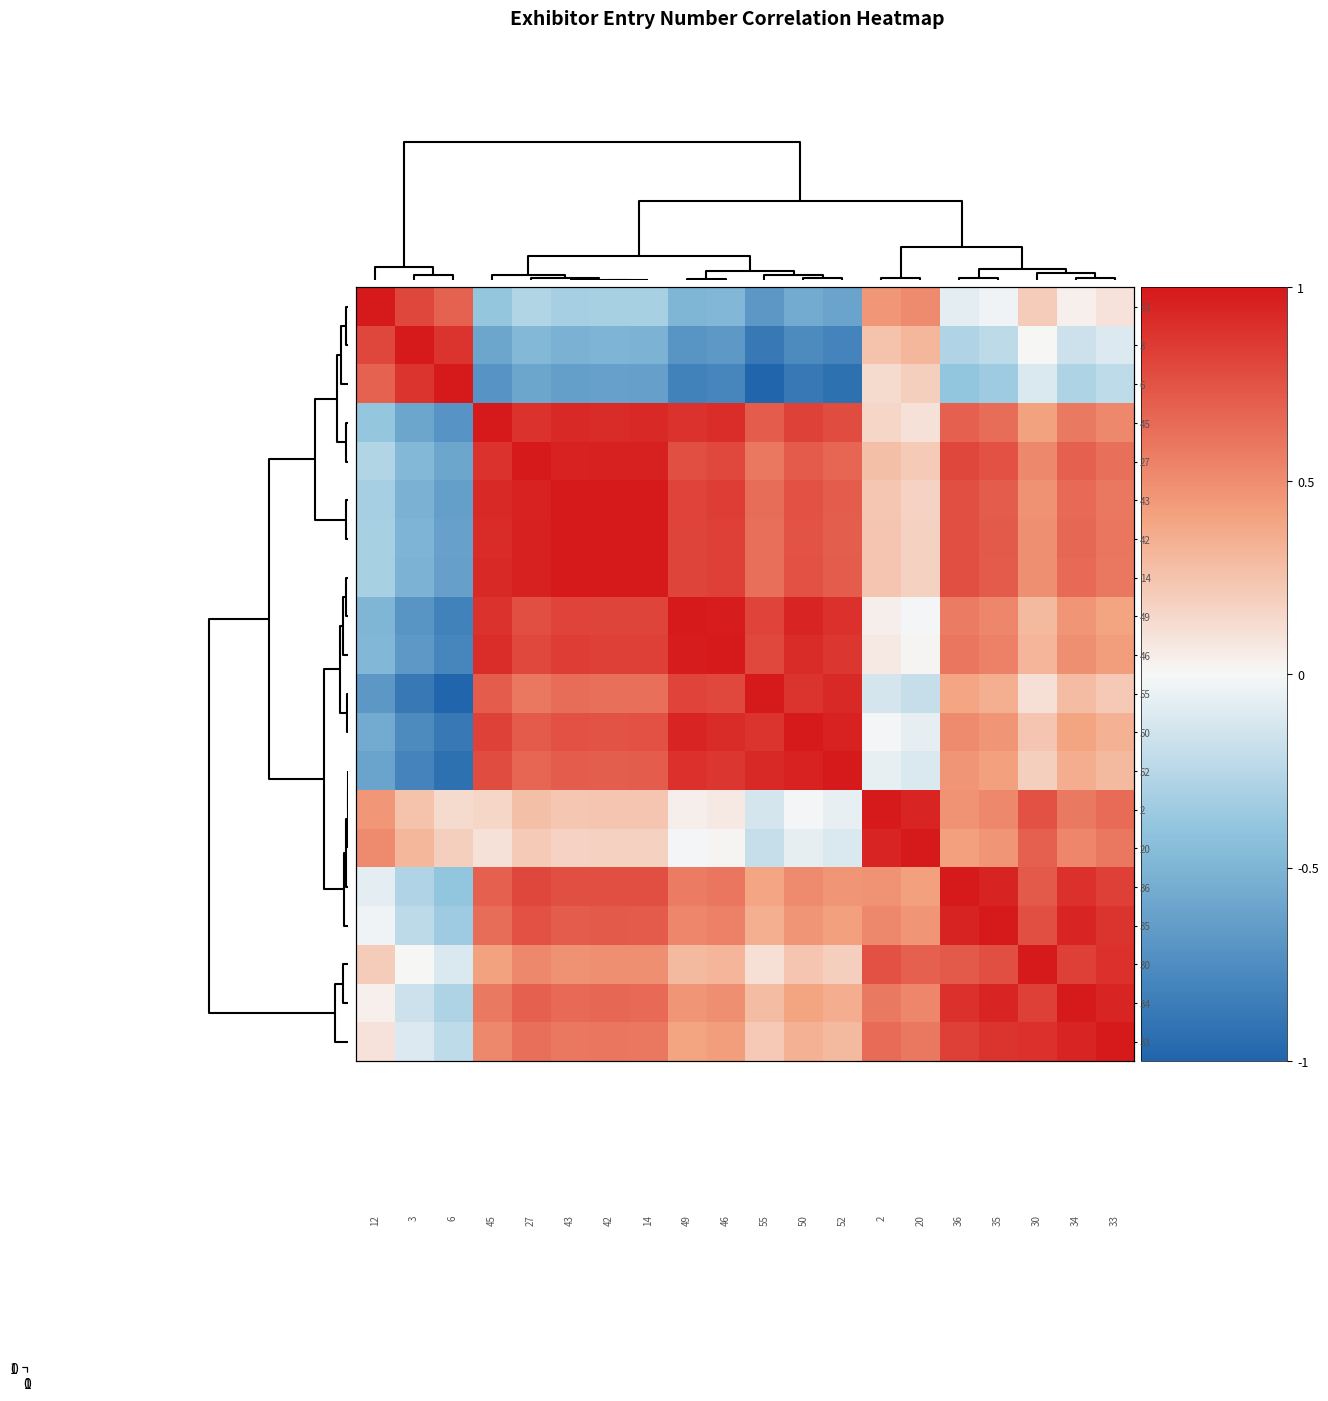

What is the minimum value shown in the chart?

-1.0